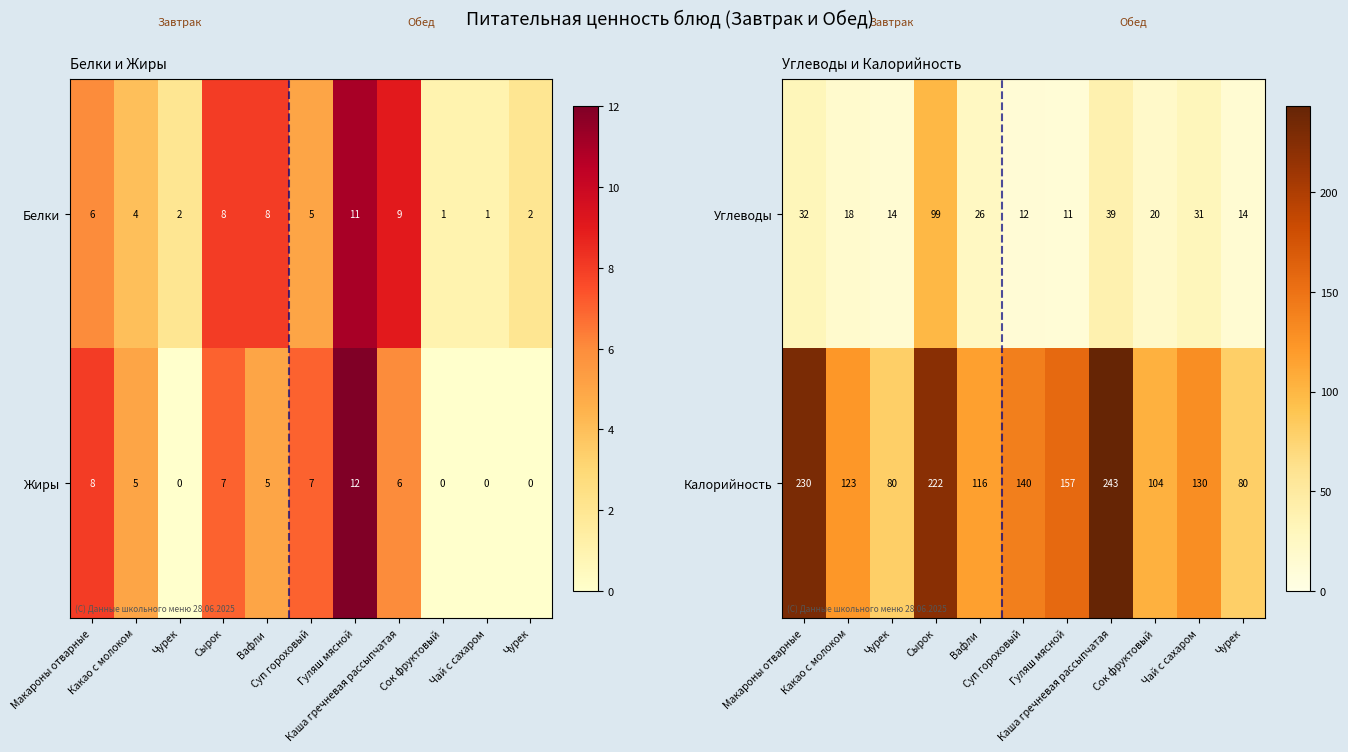

Which category has the lowest value in the Калорийность series?

Чурек